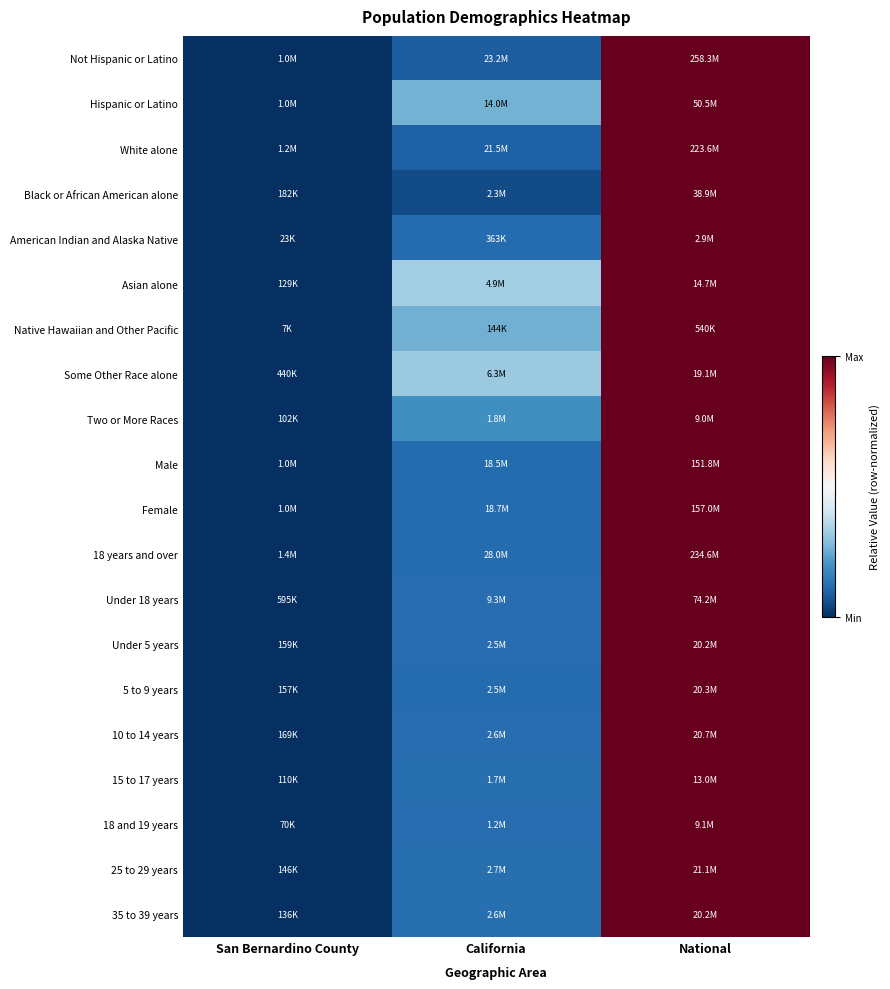

At how many categories does at least one series exceed 0?

2